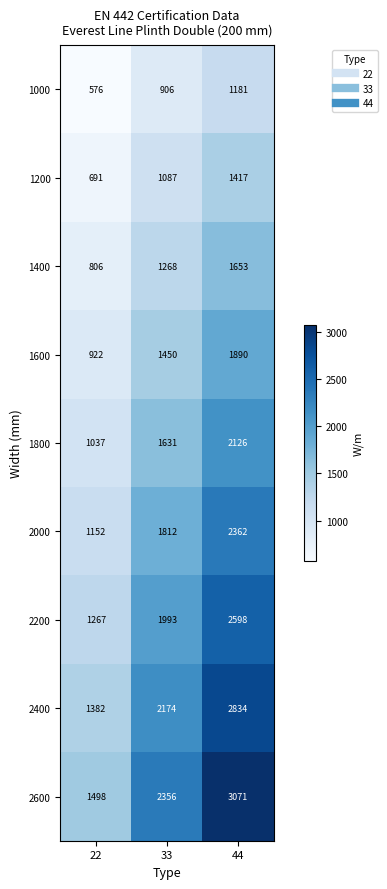

What is the difference between the highest and lowest values at 33?

1450